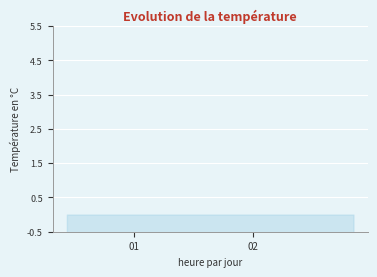

How many distinct data groups are displayed?

1